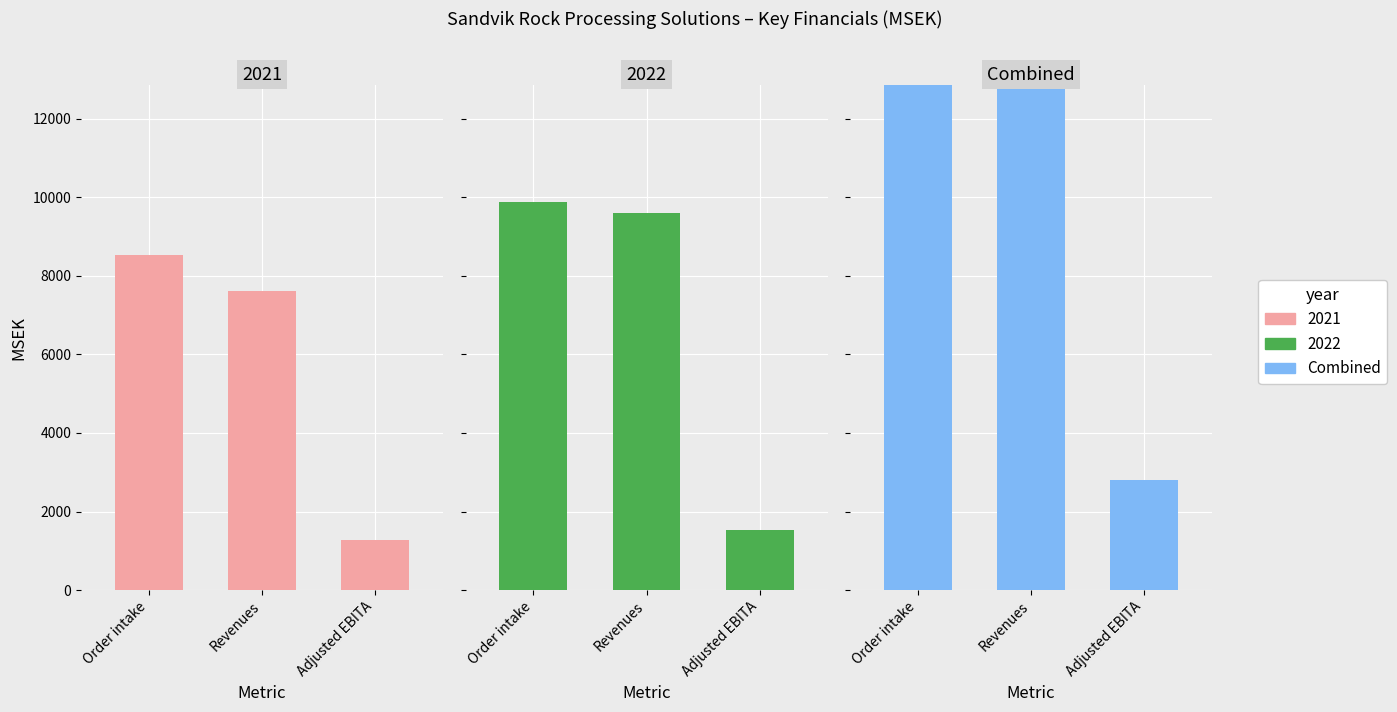

List the labels in order of value, smallest first.

Adjusted EBITA, Revenues, Order intake